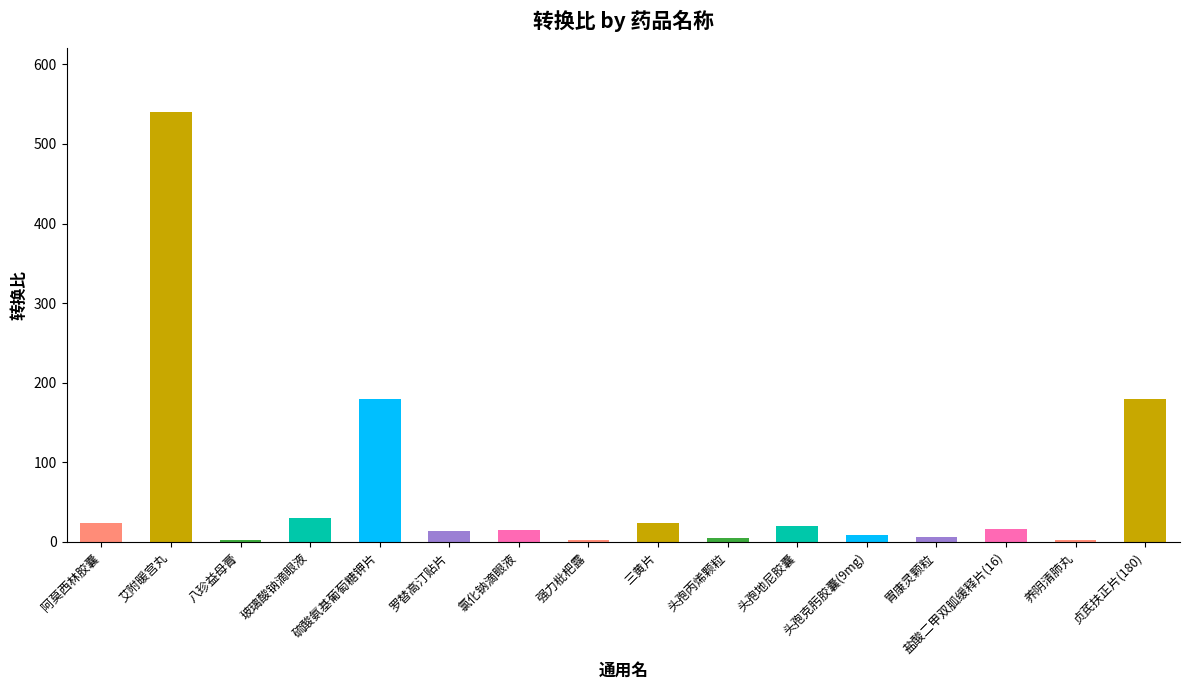

How many values are below 16?

8